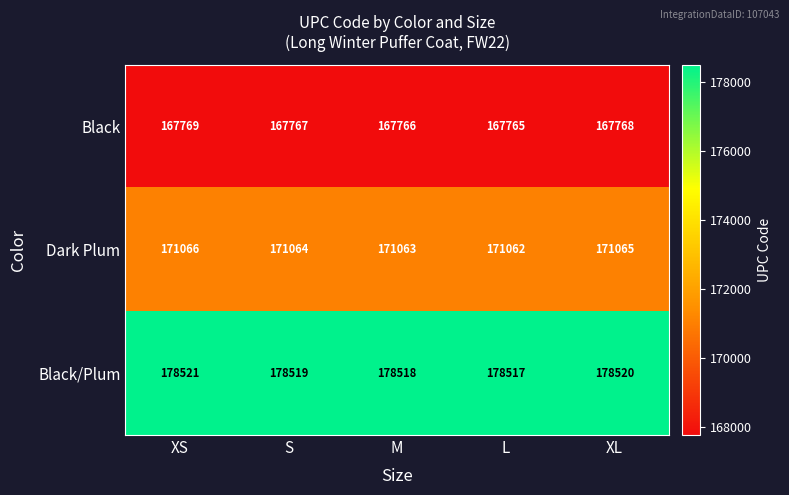

Rank the series by their average value, from lowest to highest.

Black, Dark Plum, Black/Plum